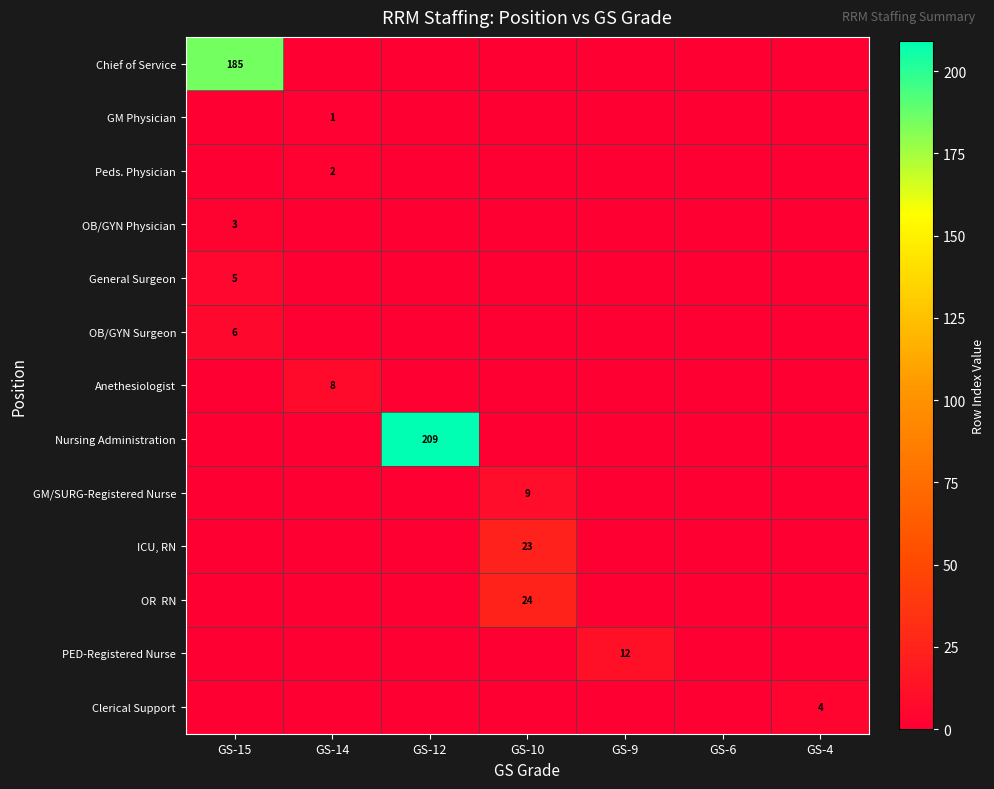

Which has a higher value, GS-10 or GS-12?

GS-10